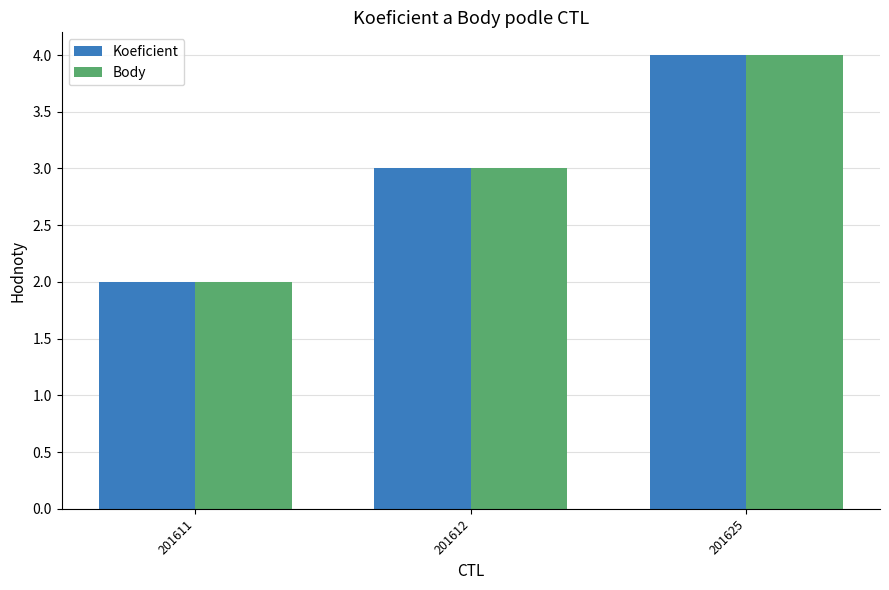

The Koeficient series shows 4 at 201625. True or false?

True